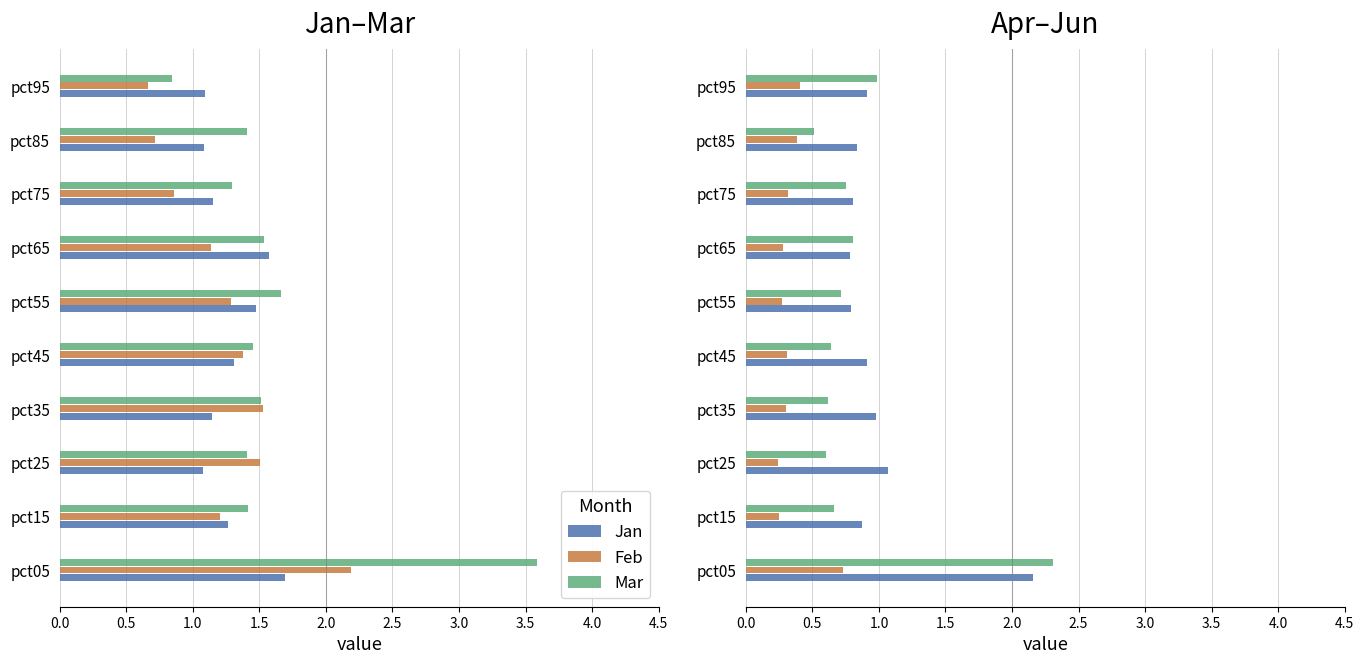

Is it true that Mar equals 1.4 at pct25?

True